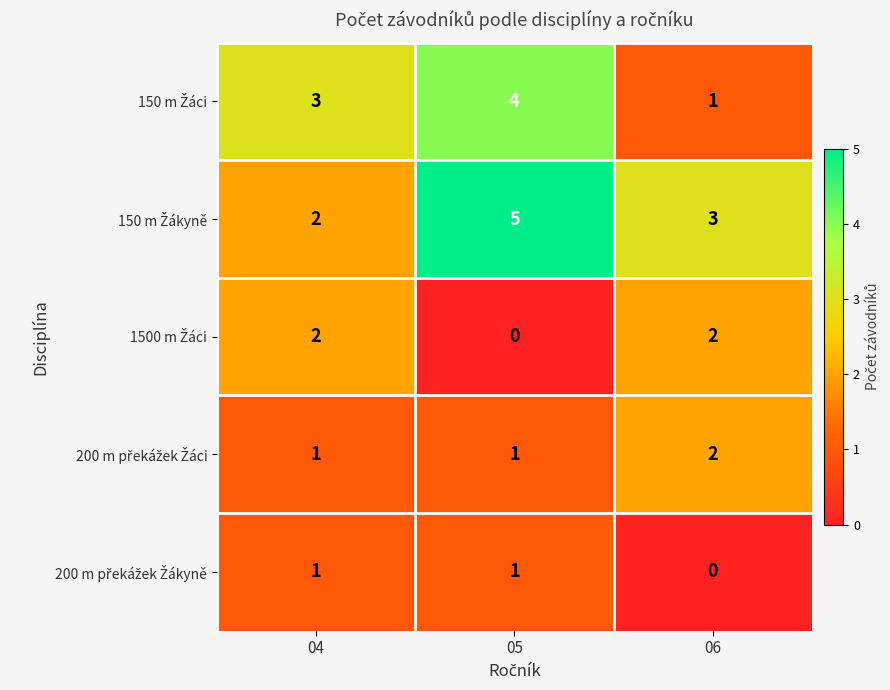

What is the total value across all series at 04?

9